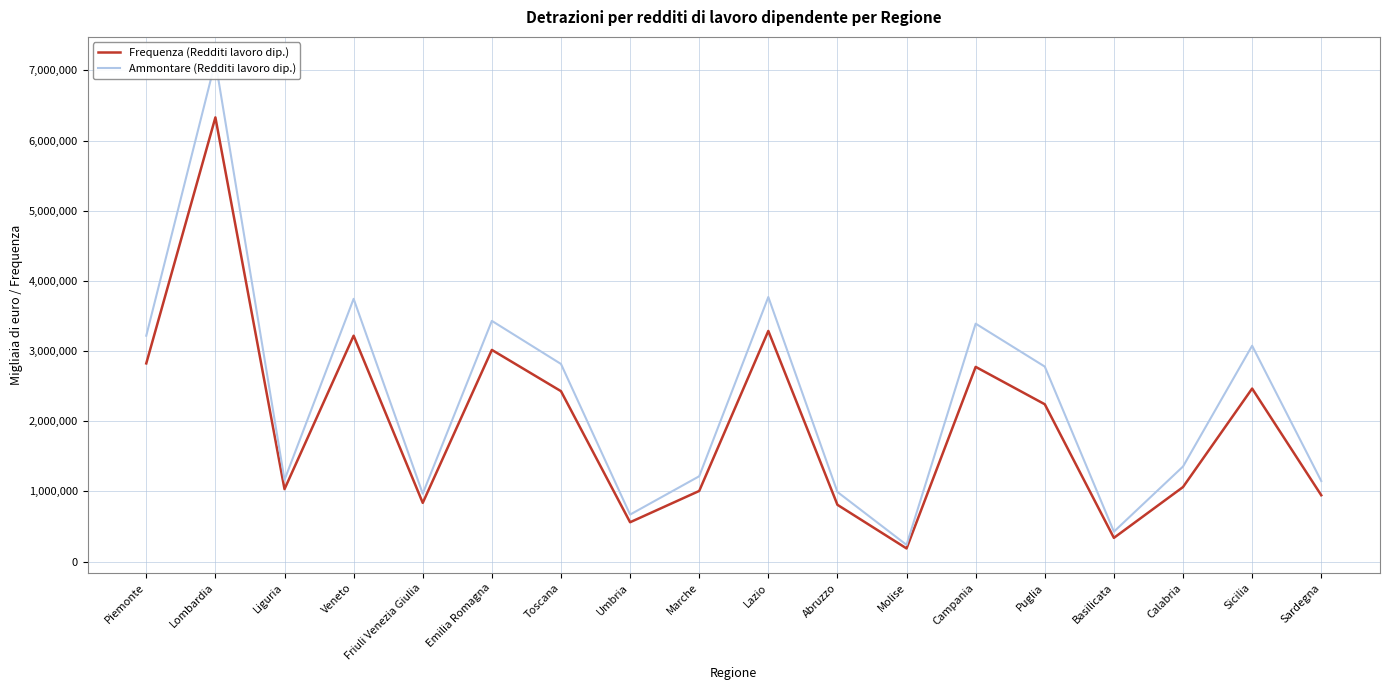

Between Puglia and Lazio, which is larger?

Lazio